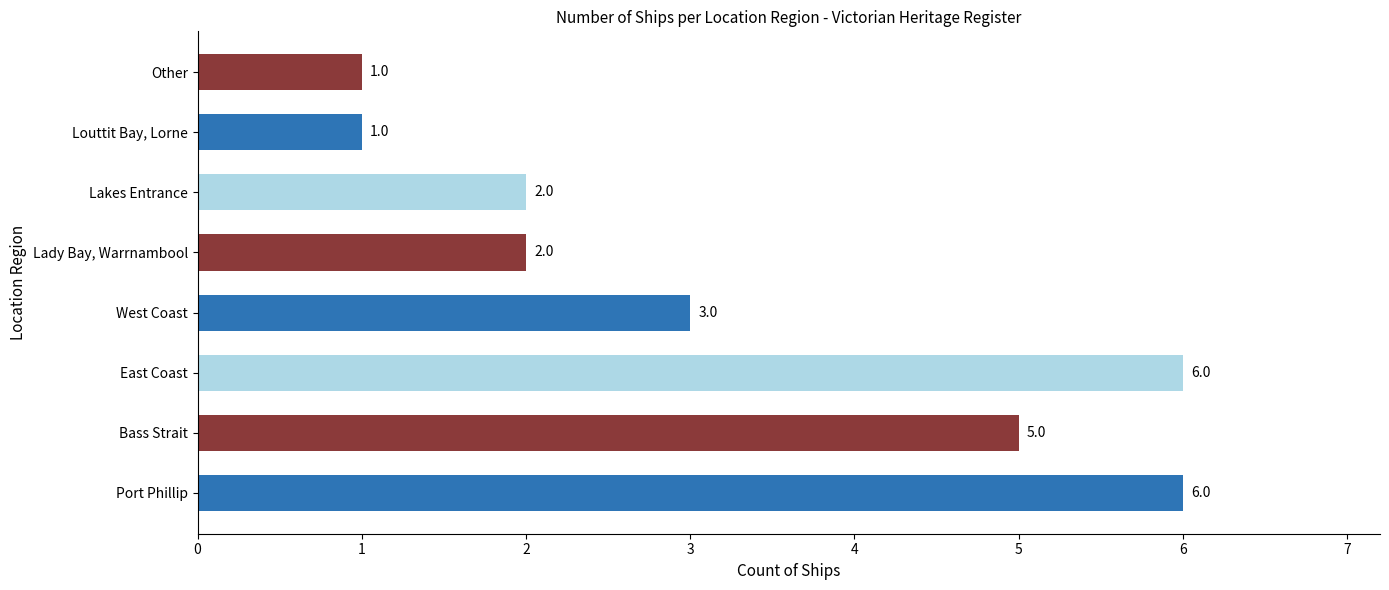

What is the maximum value shown in the chart?

6